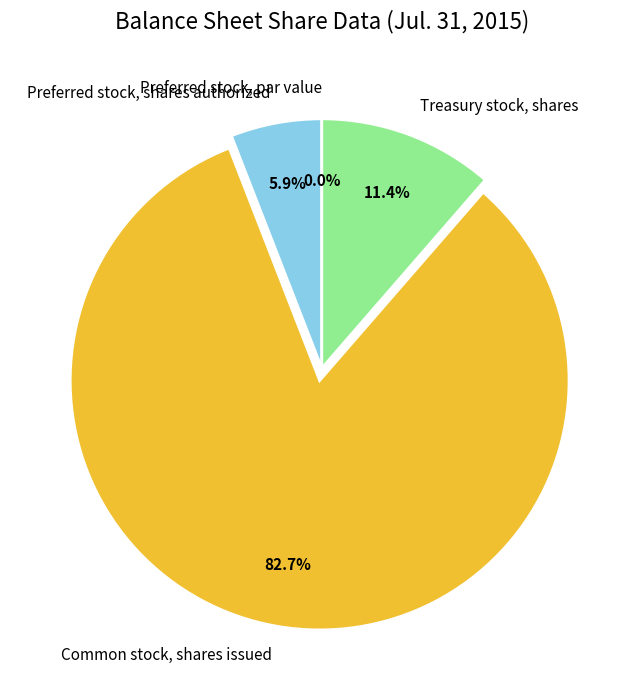

Is Preferred stock, shares authorized the majority of the pie?

No